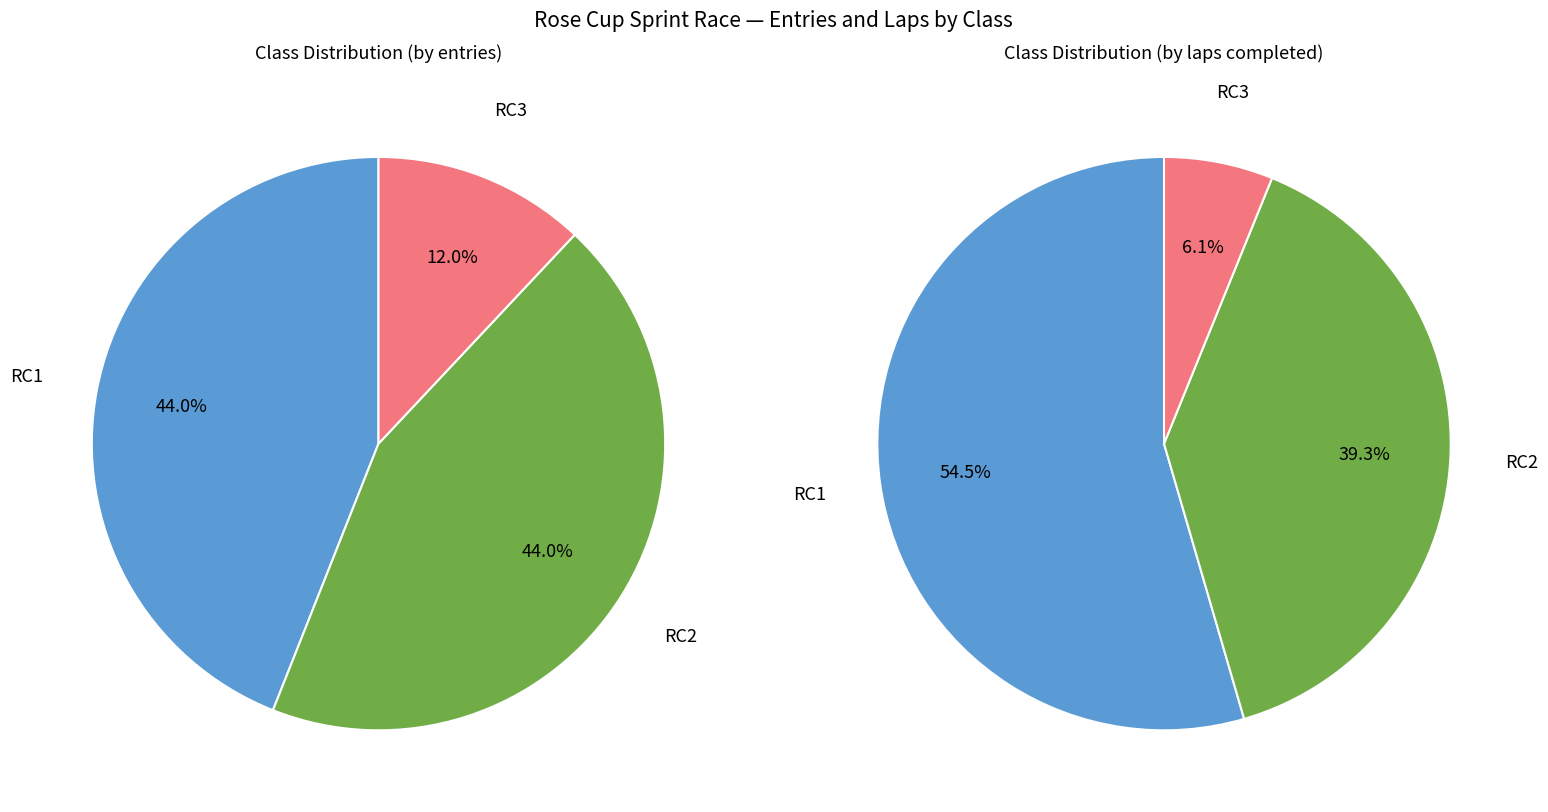

Which has a higher value, RC1 or RC3?

RC1